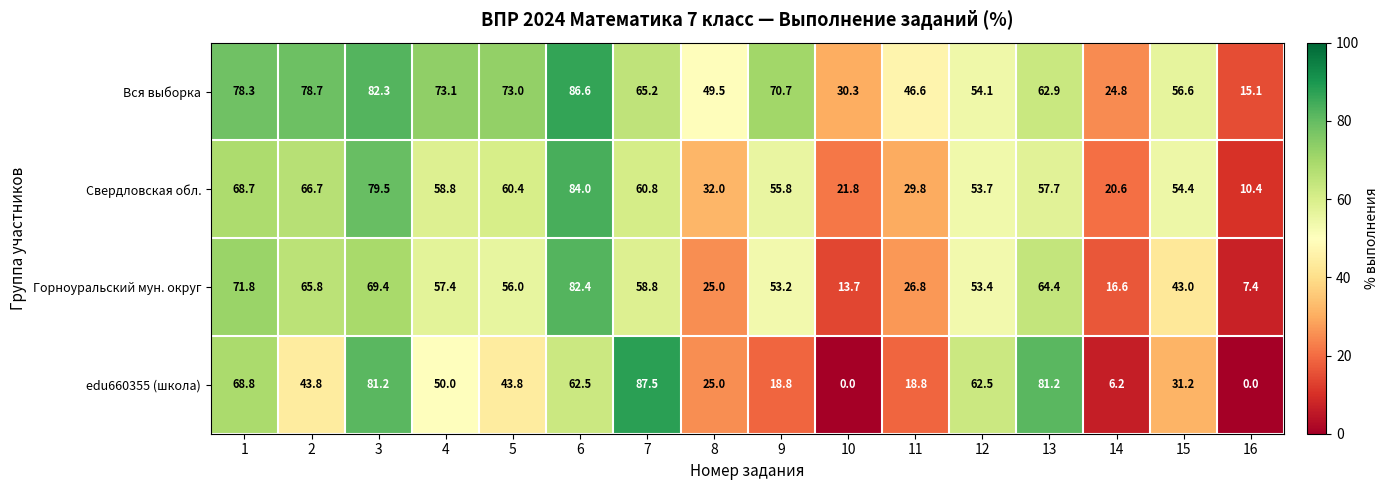

Rank the series by their maximum value, from highest to lowest.

edu660355 (школа), Вся выборка, Свердловская обл., Горноуральский мун. округ